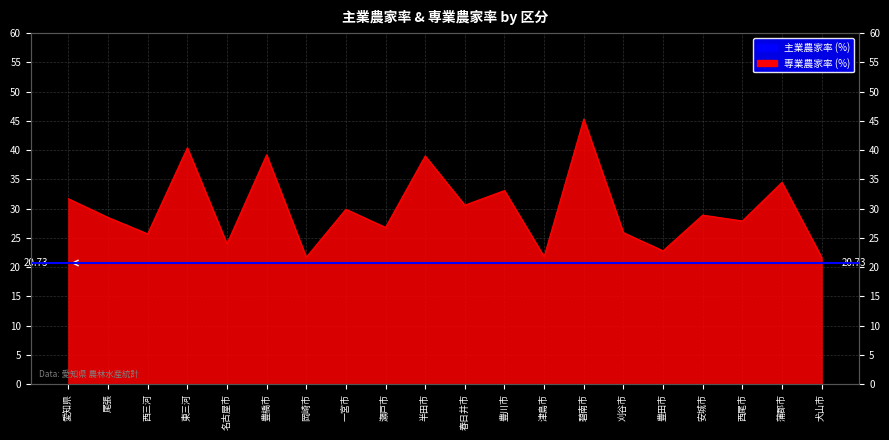

How many interior local peaks (higher than both neighbors) does the data have?

8